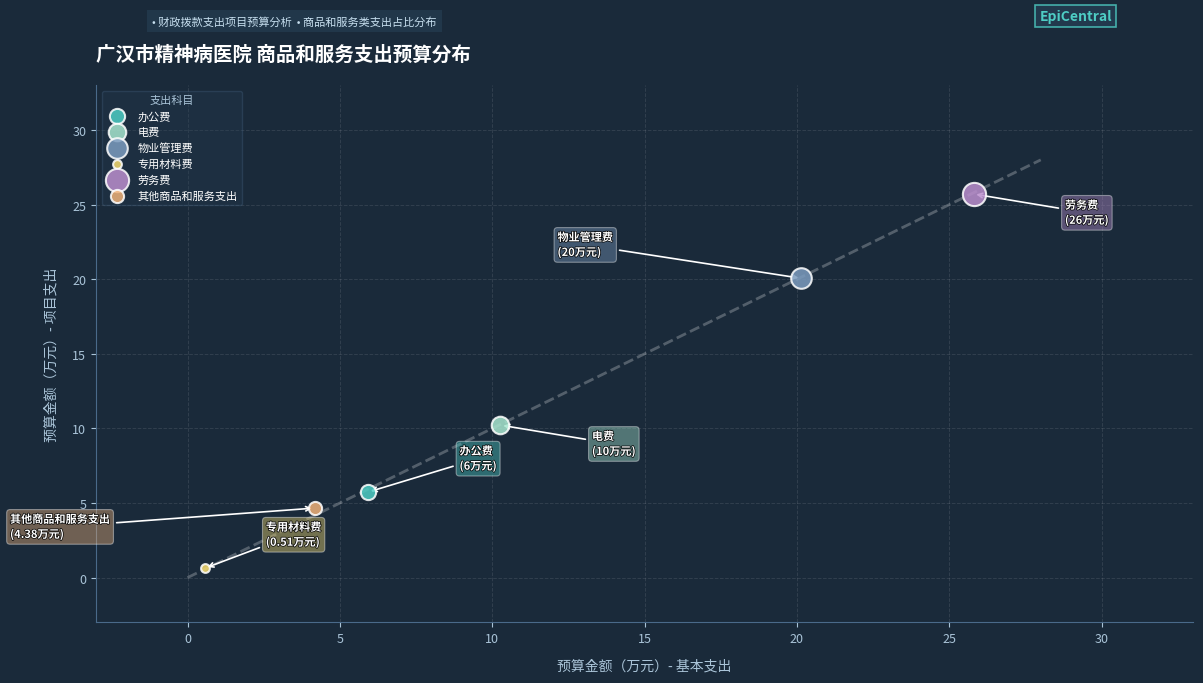

What are all the series names shown in the legend?

办公费, 电费, 物业管理费, 专用材料费, 劳务费, 其他商品和服务支出